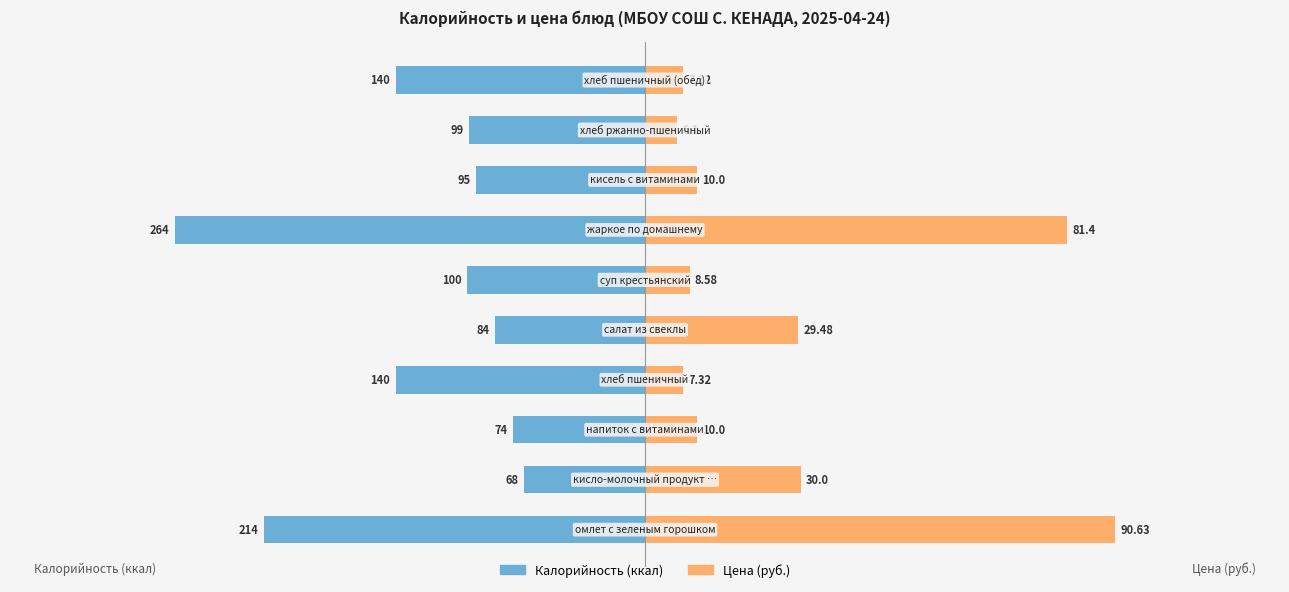

What are all the series names shown in the legend?

Калорийность, Цена